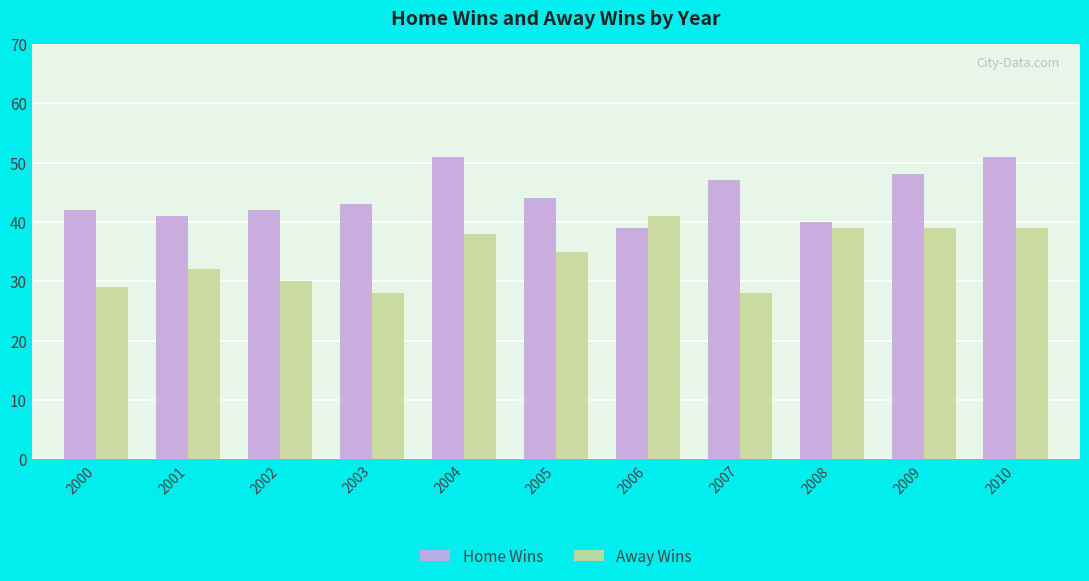

The value of Home Wins at 2003 is 43. True or false?

True